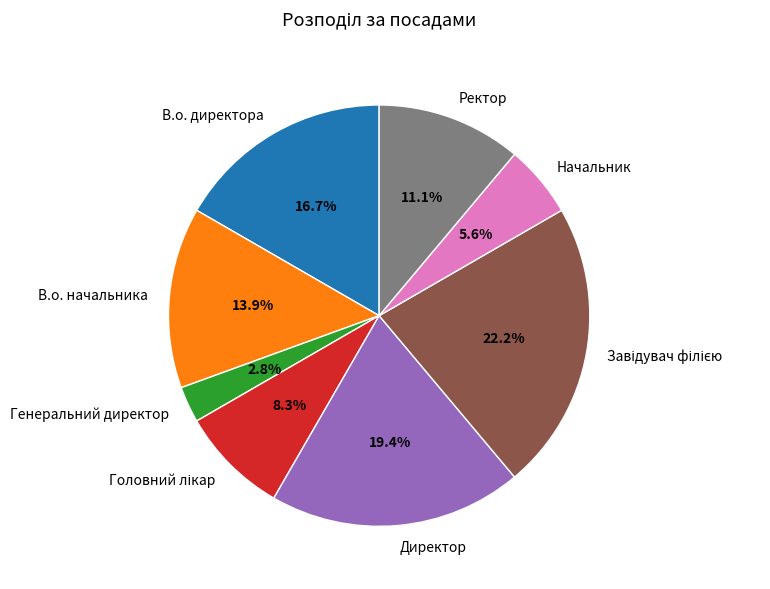

How many segments does this pie chart have?

8